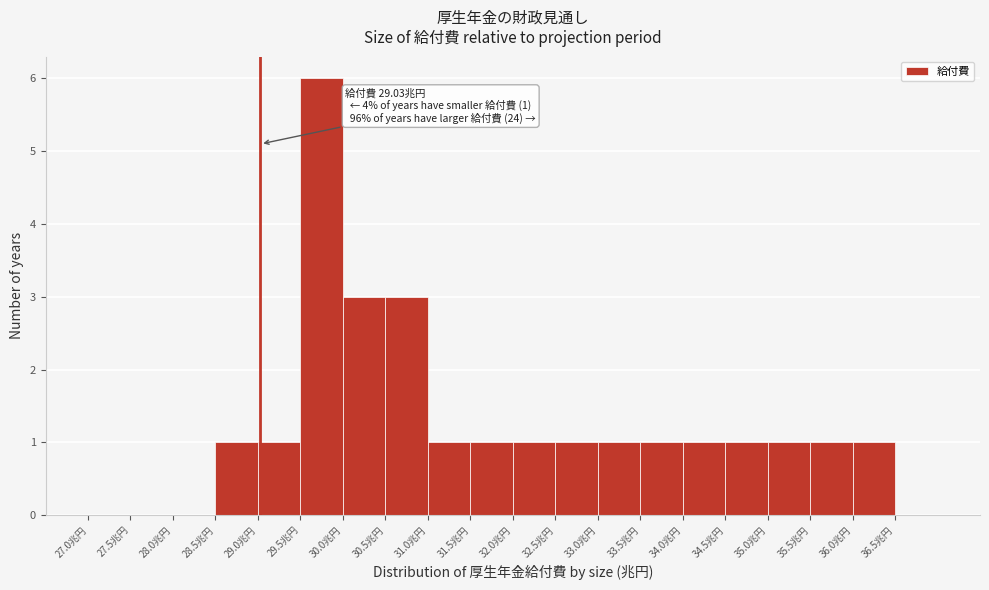

Over which range of the x-axis is the bar tallest?

29.5 to 30.0